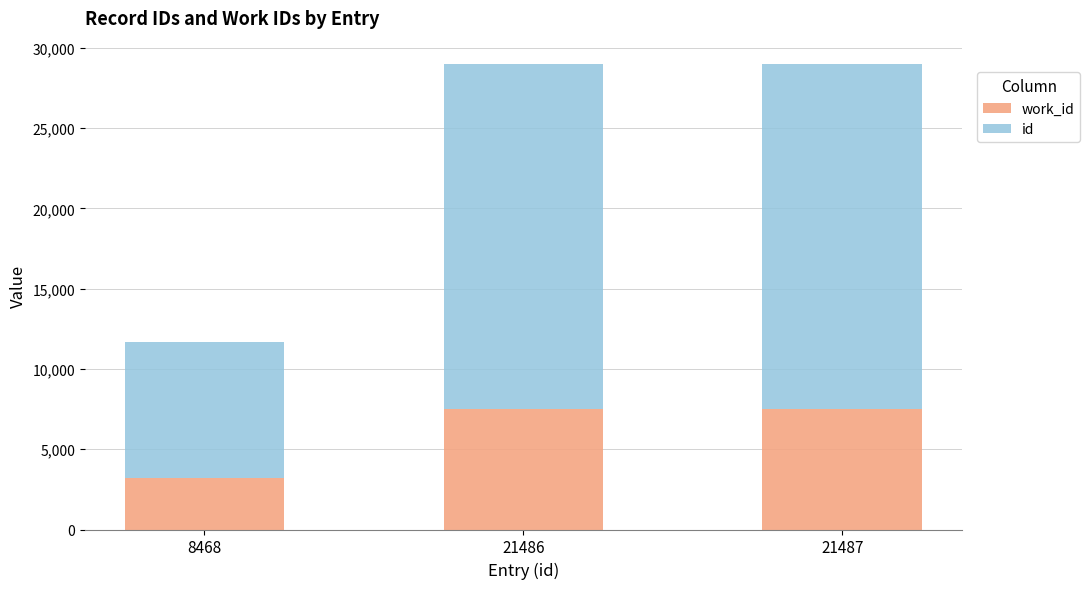

List the series in order of their overall mean, highest first.

id, work_id